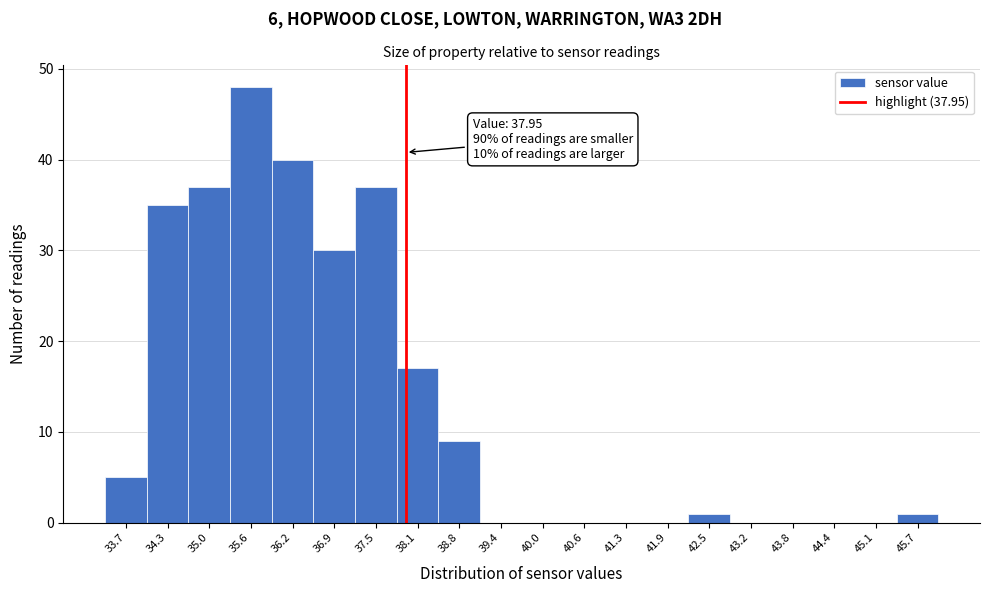

Over which range of the x-axis is the bar tallest?

35.29 to 35.92